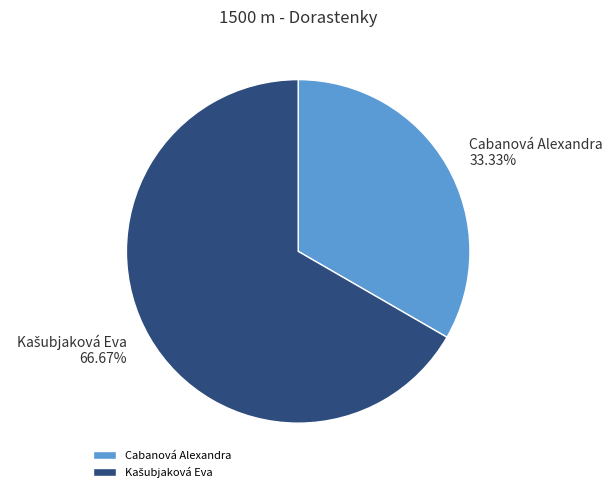

Which category has the smallest portion of the pie?

Cabanová Alexandra